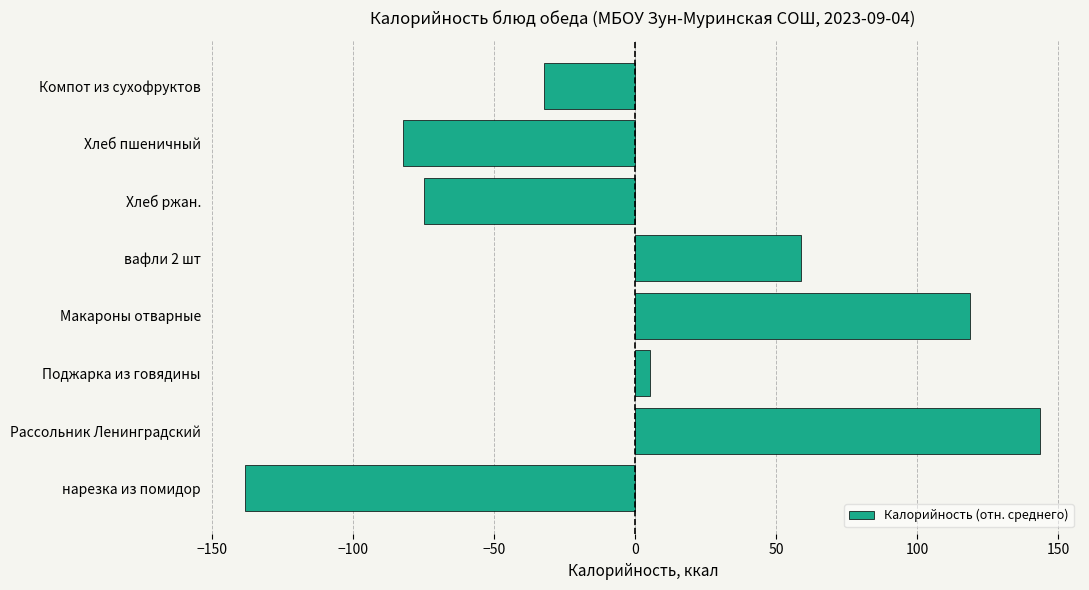

Reading top to bottom, what are all the values shown in this chart?

-32.1	-82.1	-74.7	58.8	118.8	5.4	143.7	-138.1